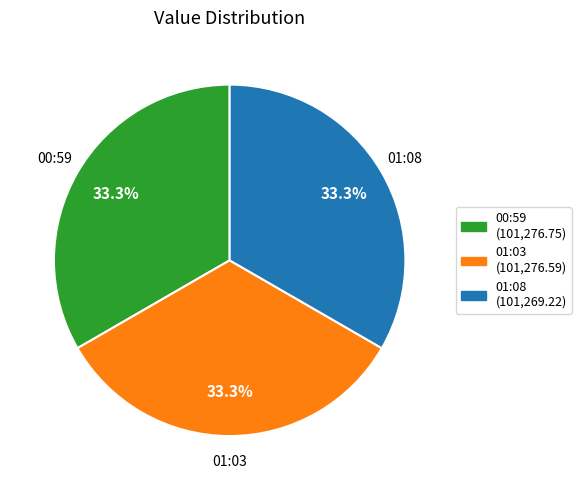

Is there any slice that represents more than half of the pie?

No